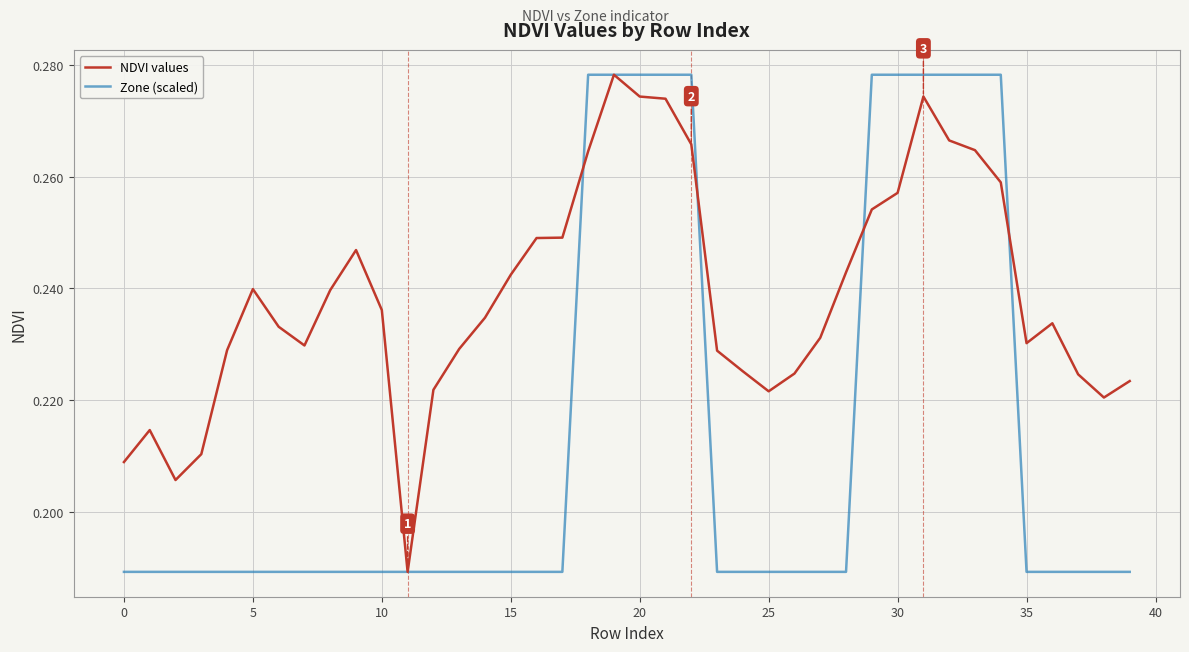

Which series has the largest total across all categories?

NDVI values